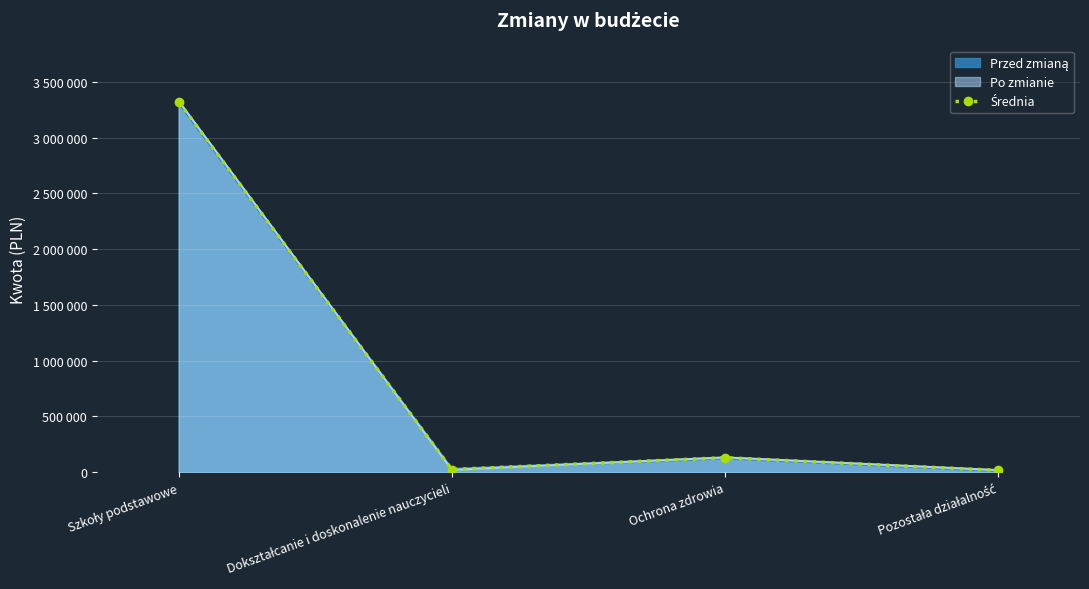

Which label corresponds to the smallest value in the chart?

Pozostała działalność